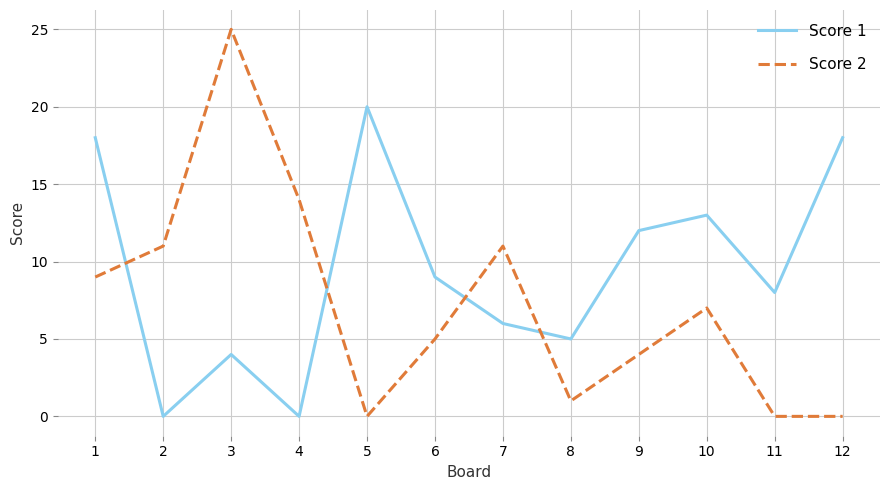

Which series has the largest range (max minus min)?

Score 2